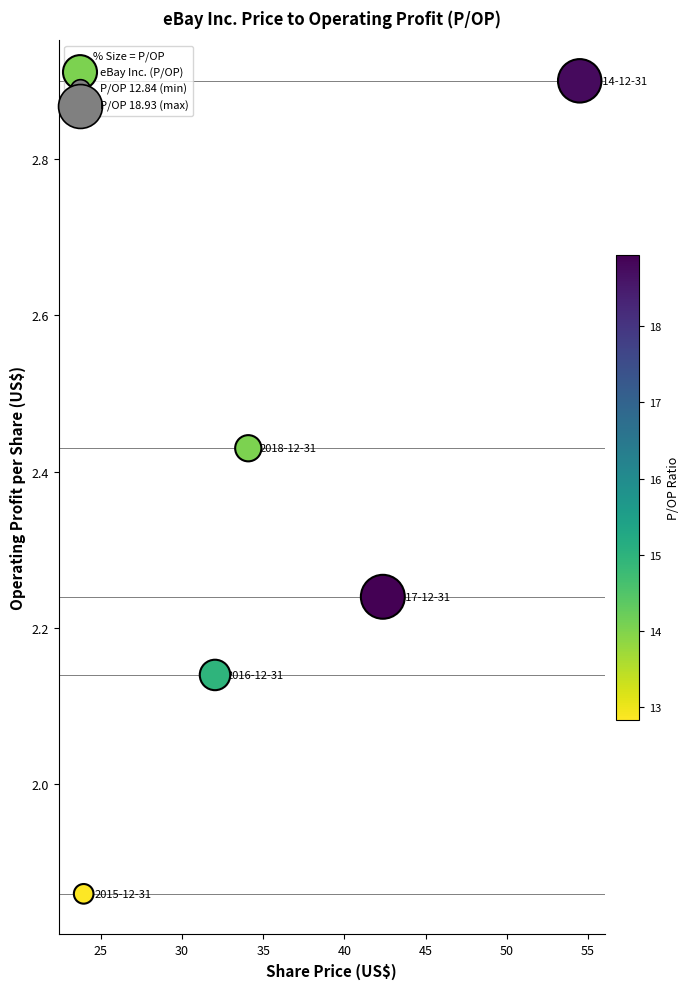

What is the average X value?

37.4